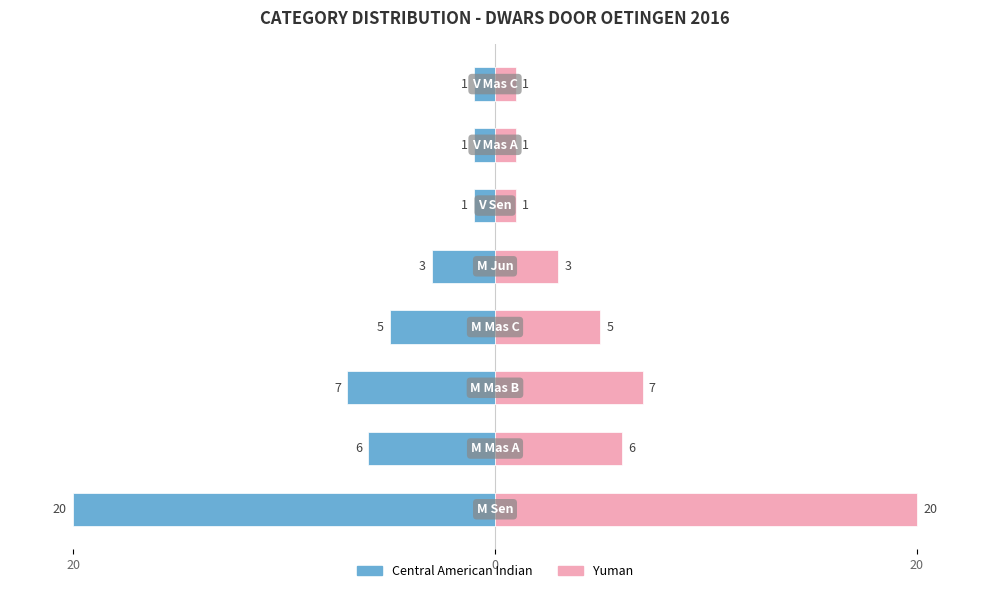

Reading left to right, extract all data points from this chart.

Central American Indian: -20	-6	-7	-5	-3	-1	-1	-1
Yuman: 20	6	7	5	3	1	1	1